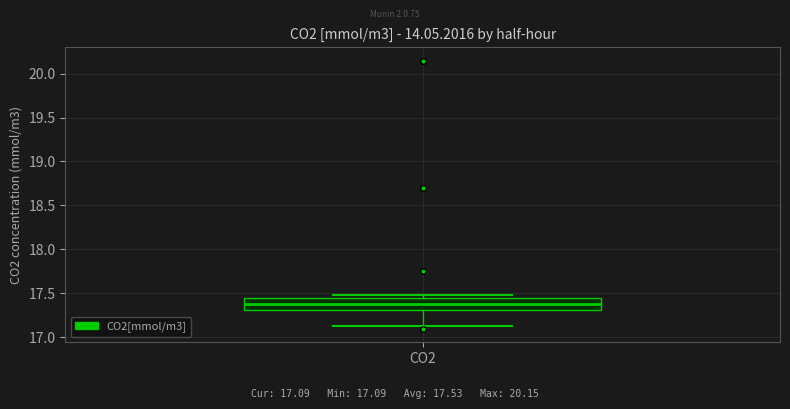

Where does the lower whisker of the box for CO2 end on the y-axis? The values are not printed on the chart, so give them approximately, as read against the axis.

17.10